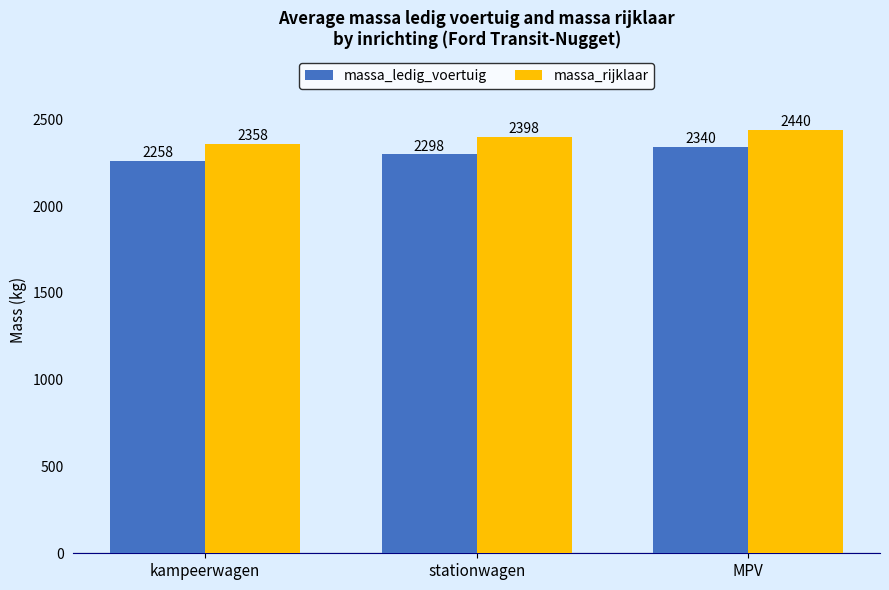

At MPV, list the series in order from smallest to largest.

massa_ledig_voertuig, massa_rijklaar